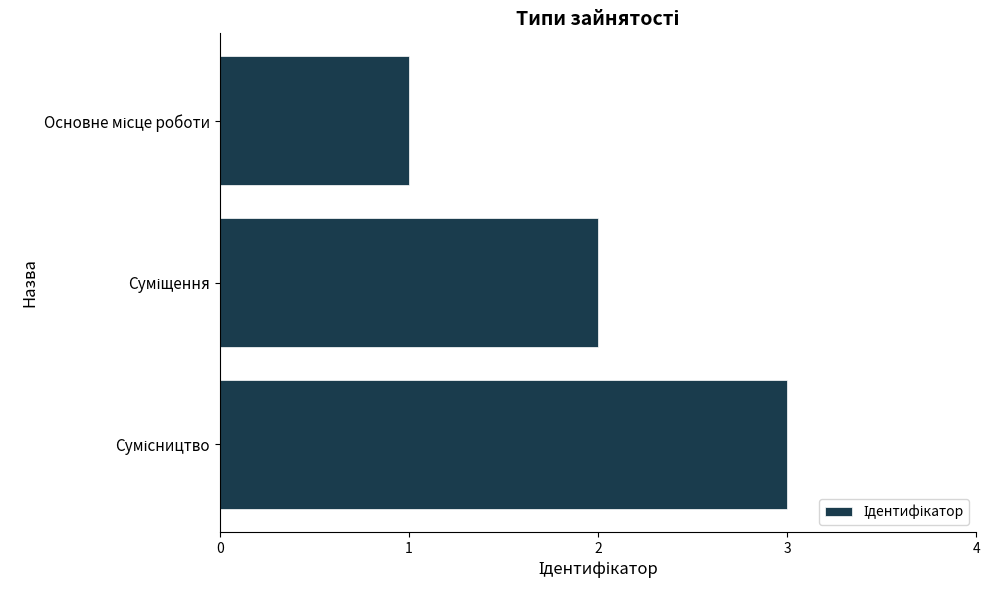

What is the maximum value shown in the chart?

3